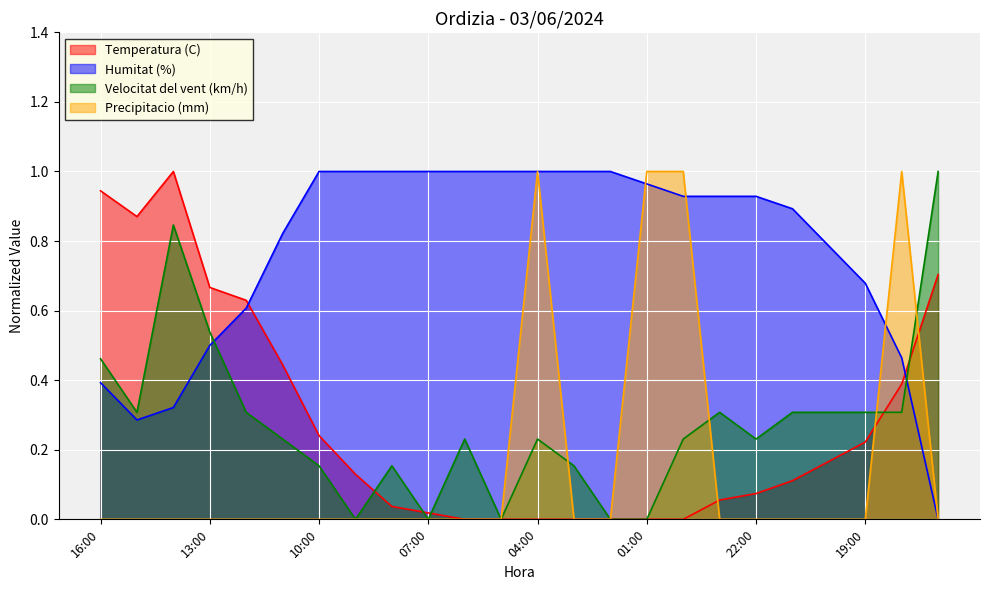

How many values in Velocitat del vent (km/h) are above zero?

19